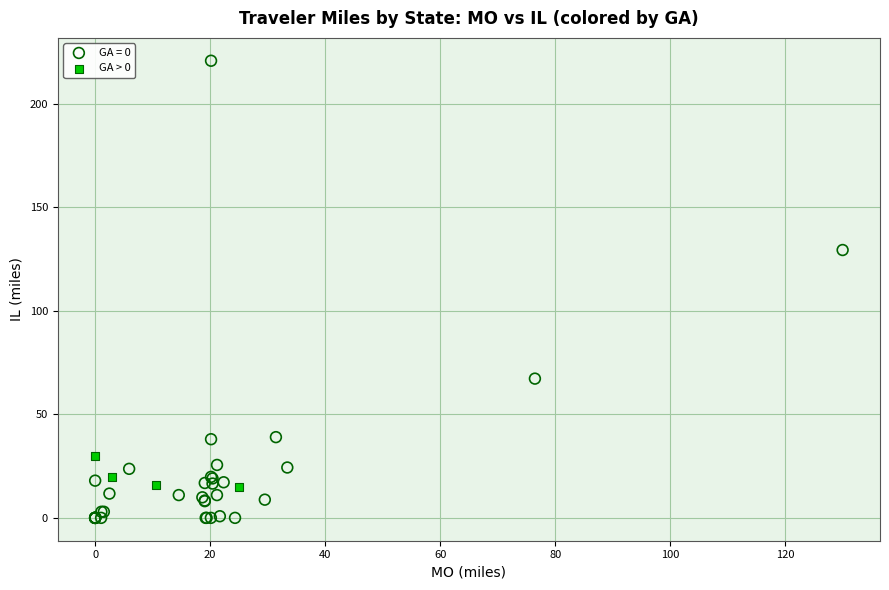

Which series contains the highest Y value?

GA = 0